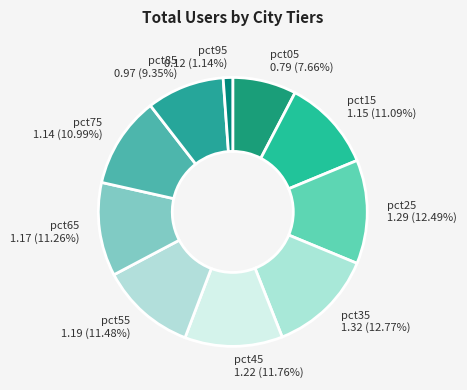

What percentage is the pct75 slice, to the nearest percent?

11%